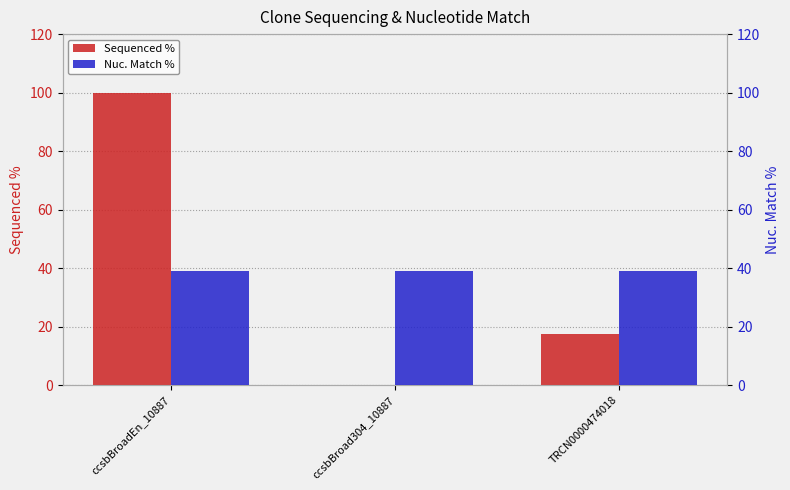

The value of Sequenced % at TRCN0000474018 is 28.9. True or false?

False